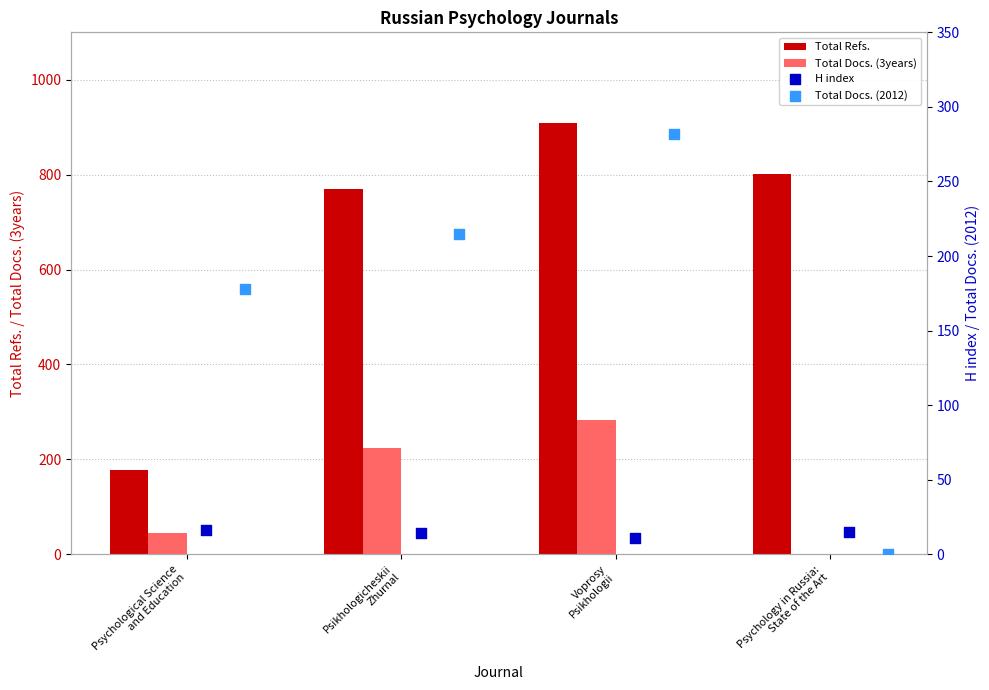

What is the sum of all Total Refs. values?

2658